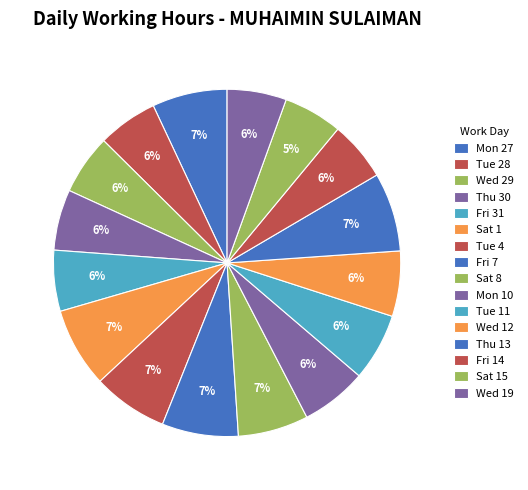

What is the total percentage of Wed 29 and Sat 8?

12.1%